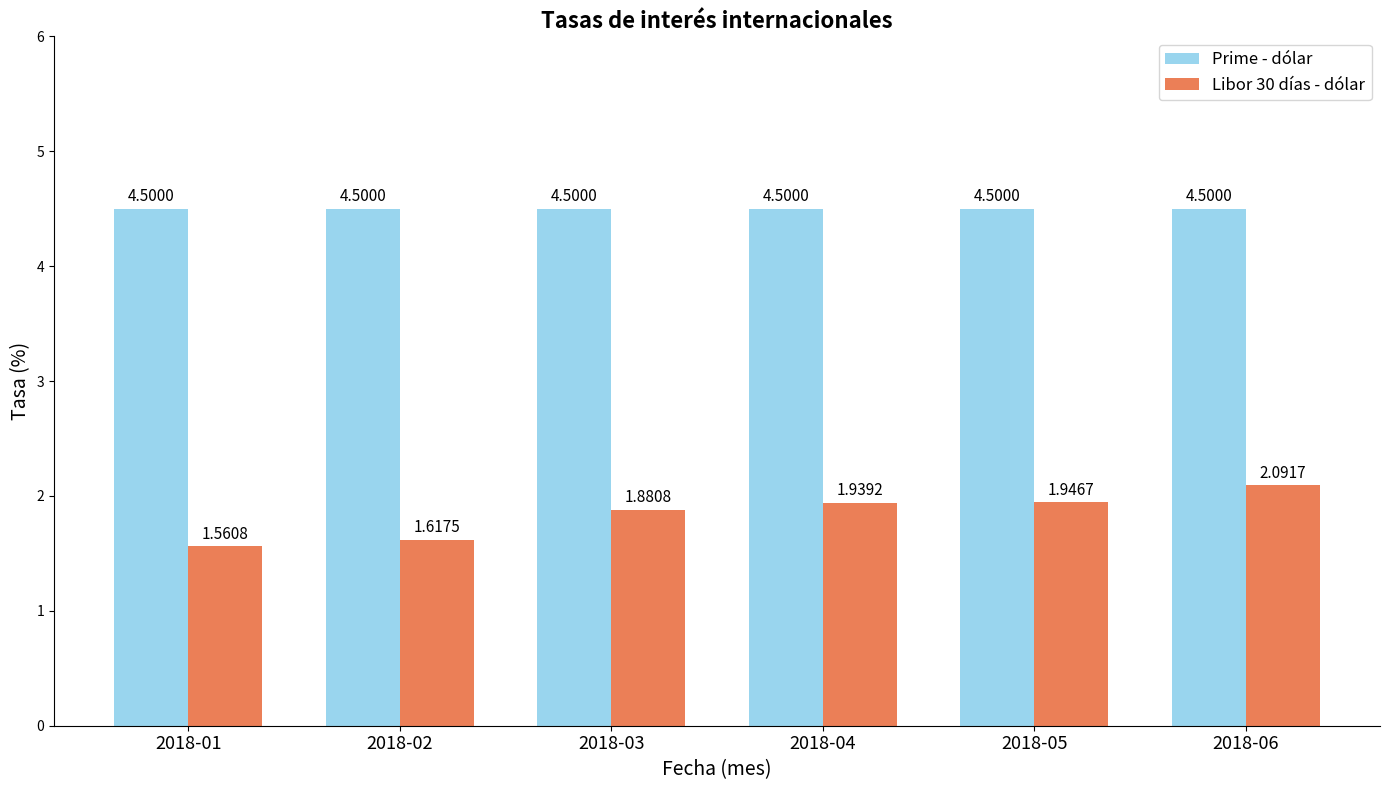

Rank the series at 2018-06 from lowest to highest value.

Libor 30 días - dólar, Prime - dólar